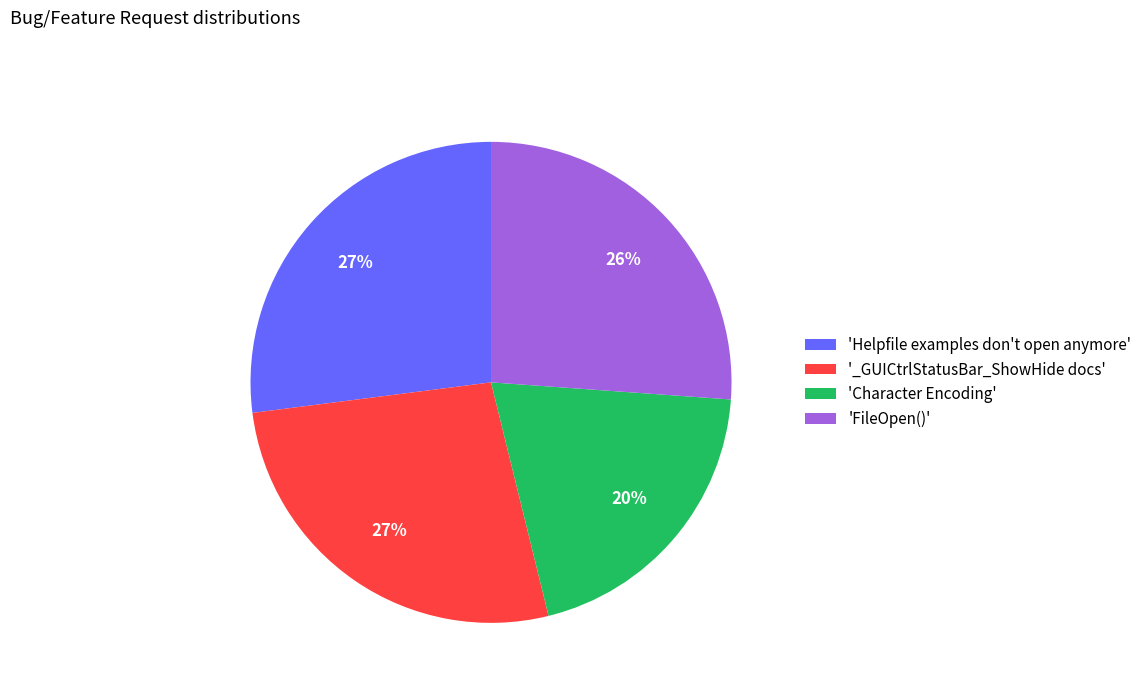

Combined, do 'Helpfile examples don't open anymore' and '_GUICtrlStatusBar_ShowHide docs' account for over 50%?

Yes